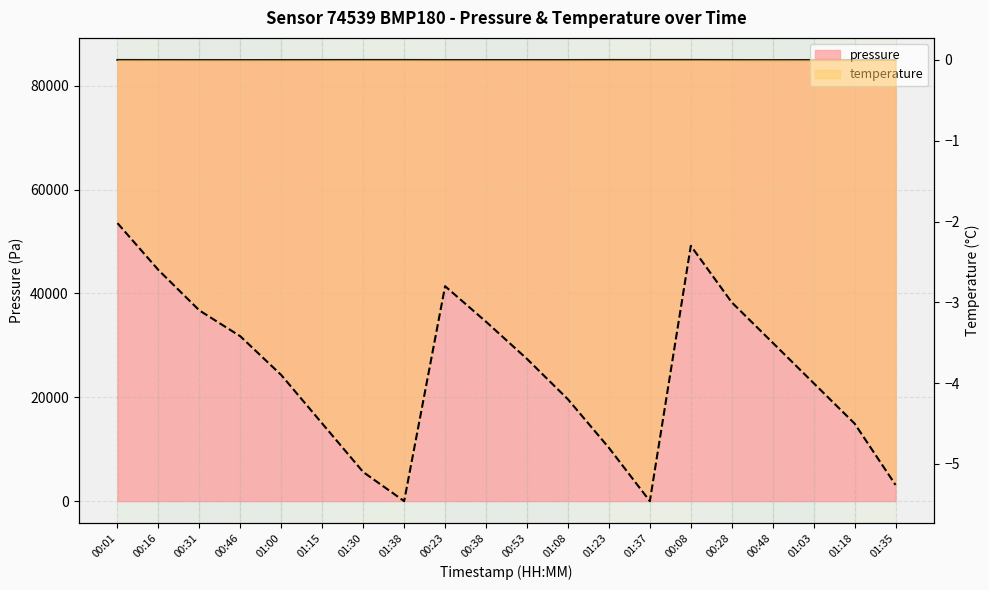

True or false: pressure and temperature cross at least once.

False